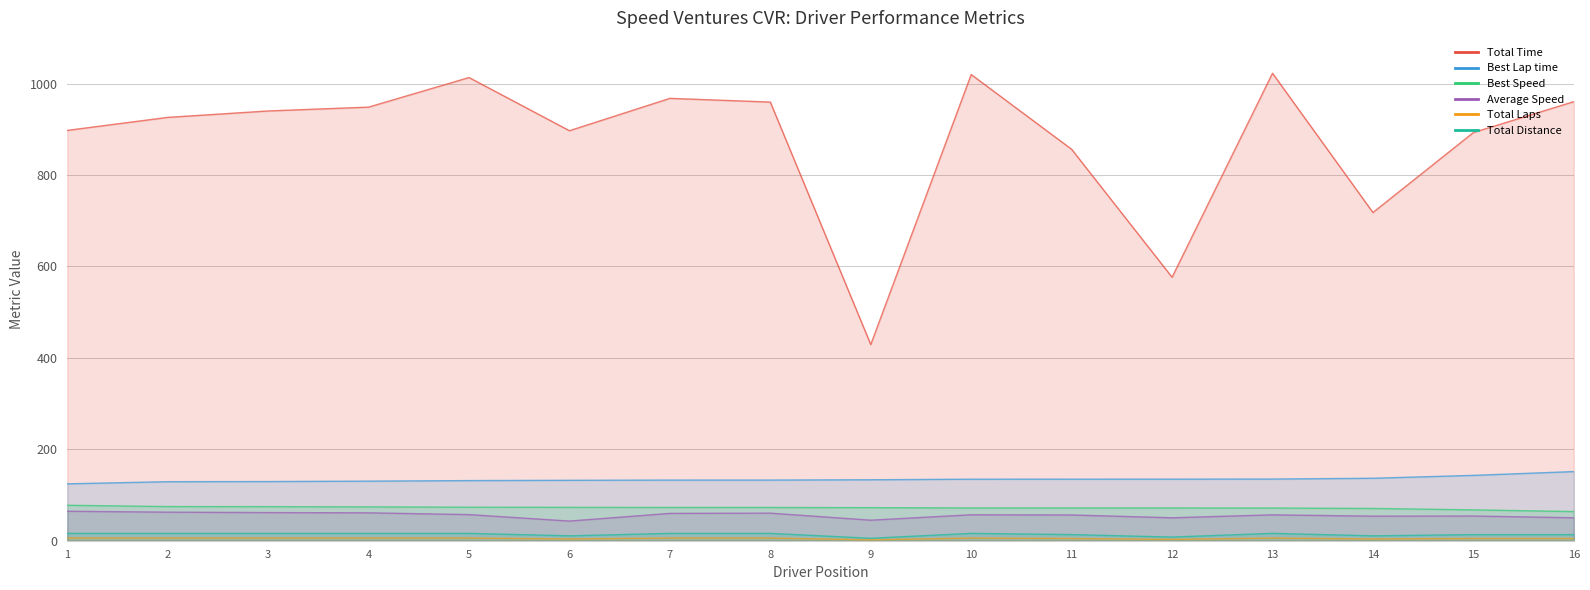

True or false: Average Speed has more than 2 points higher than both neighbors.

True